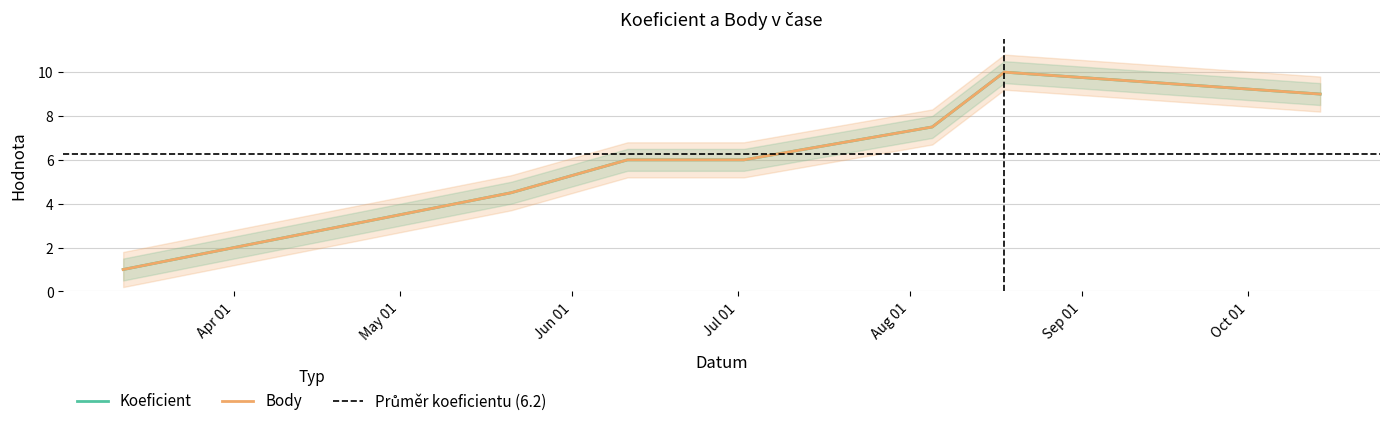

True or false: Body has more than 0 points higher than both neighbors.

True